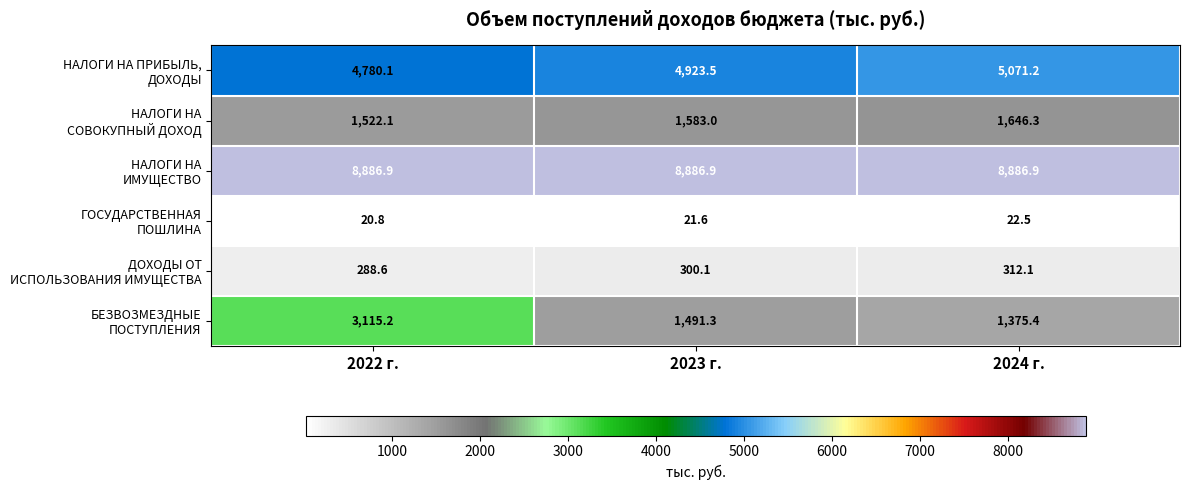

At how many categories does at least one series exceed 3986?

3